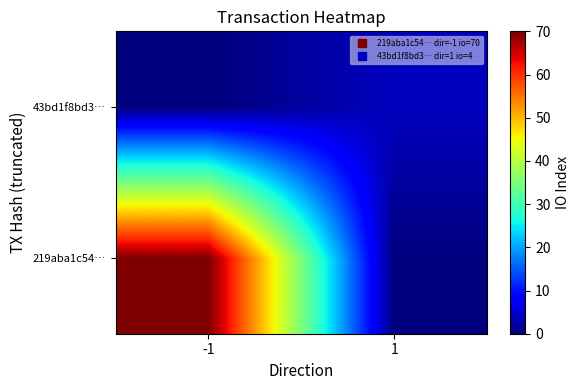

At how many categories does at least one series exceed 55?

1